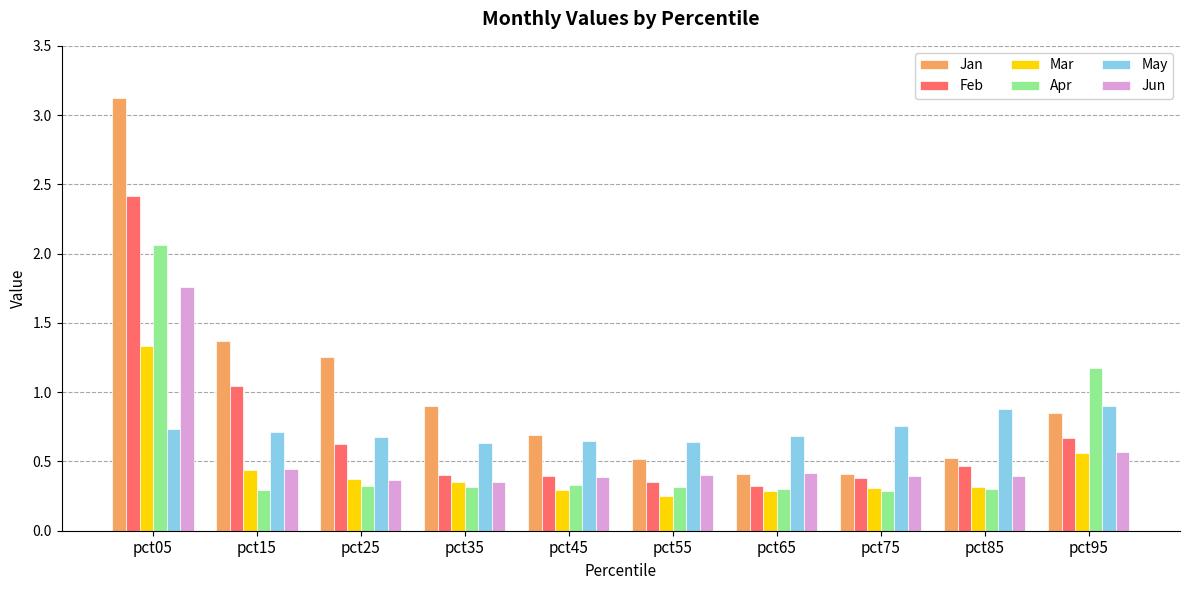

The Feb series shows 0.7 at pct95. True or false?

True